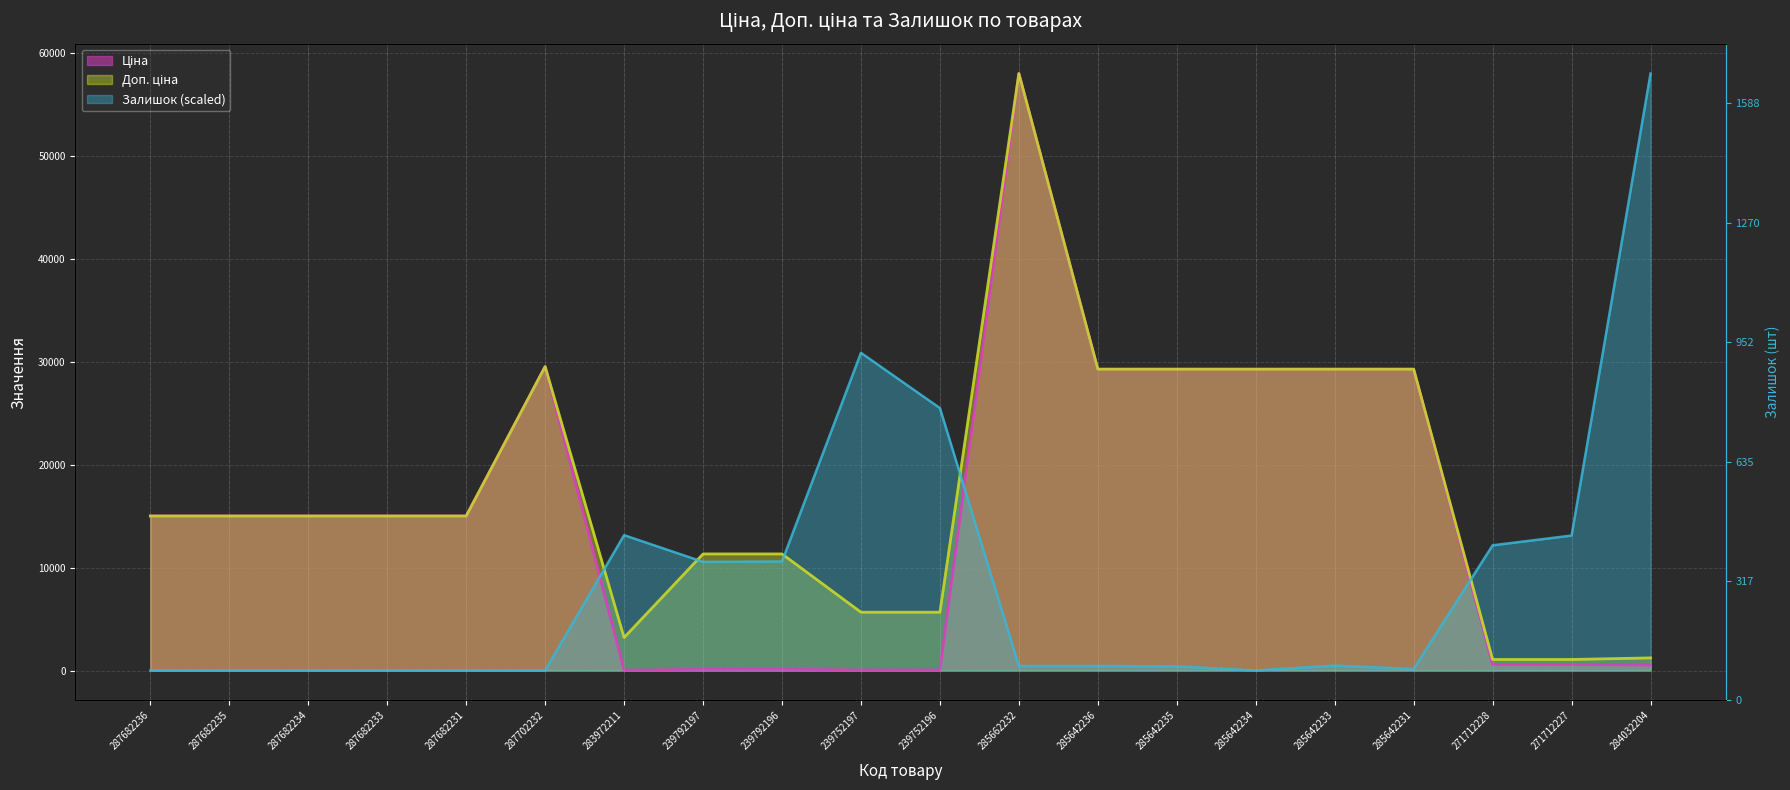

Reading left to right, extract all data points from this chart.

Ціна: 287682236=15019.2	287682235=15019.2	287682234=15019.2	287682233=15019.2	287682231=15019.2	287702232=29548.9	283972211=32.0	239792197=113.3	239792196=113.3	239752197=56.7	239752196=56.7	285662232=58037.0	285642236=29294.9	285642235=29294.9	285642234=29294.9	285642233=29294.9	285642231=29294.9	271712228=586.0	271712227=586.0	284032204=535.4
Доп. ціна: 287682236=15019.2	287682235=15019.2	287682234=15019.2	287682233=15019.2	287682231=15019.2	287702232=29548.9	283972211=3205.0	239792197=11334.0	239792196=11334.0	239752197=5667.0	239752196=5667.0	285662232=58037.0	285642236=29294.9	285642235=29294.9	285642234=29294.9	285642233=29294.9	285642231=29294.9	271712228=1074.5	271712227=1074.5	284032204=1227.2
Залишок: 287682236=0.0	287682235=0.0	287682234=0.0	287682233=0.0	287682231=0.0	287702232=0.0	283972211=13157.0	239792197=10562.2	239792196=10598.7	239752197=30882.4	239752196=25510.0	285662232=438.6	285642236=438.6	285642235=402.0	285642234=0.0	285642233=475.1	285642231=146.2	271712228=12170.2	271712227=13120.5	284032204=58037.0